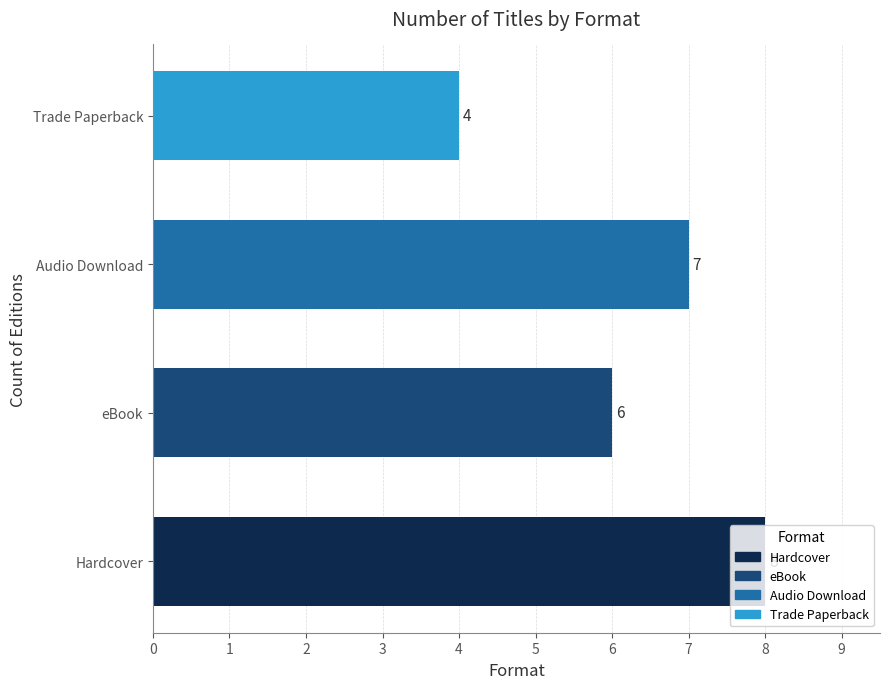

Count the values in the range 6 to 8.

3